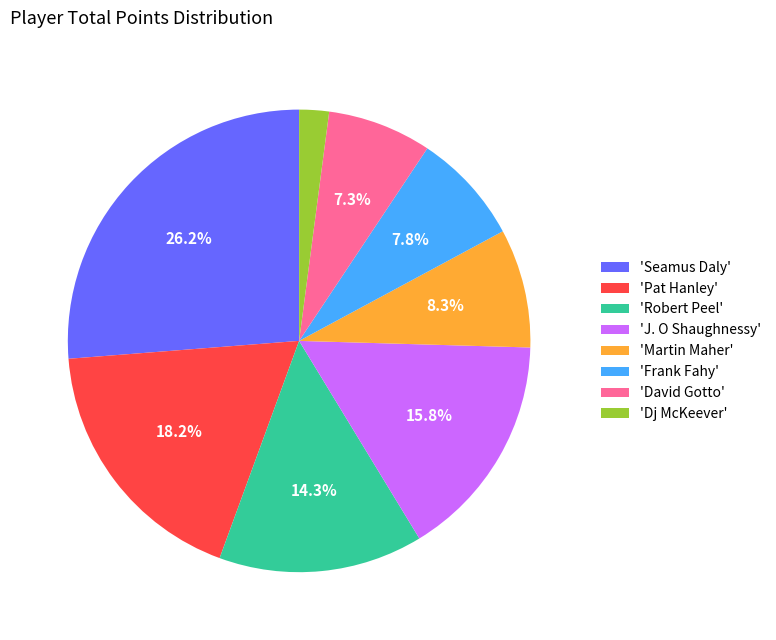

What is the largest slice in the pie chart?

'Seamus Daly'